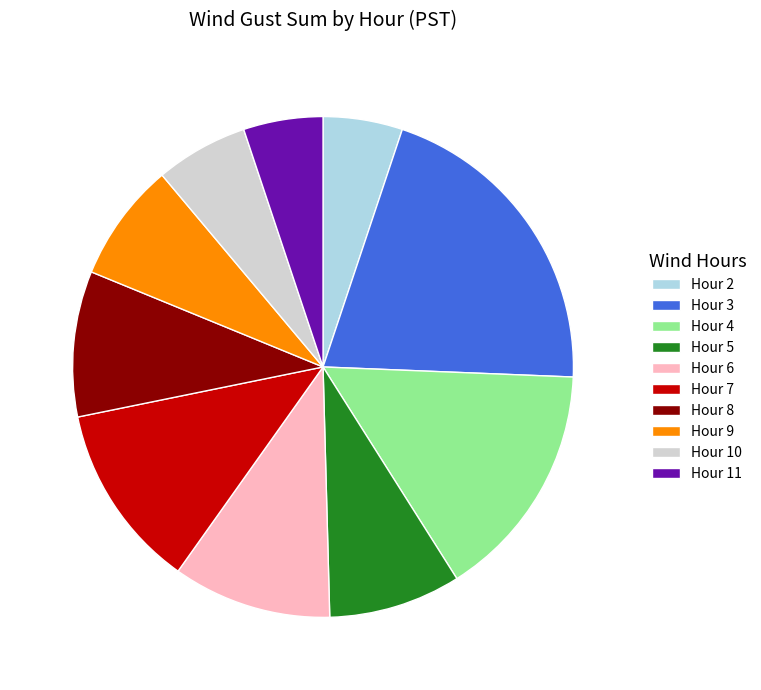

How many slices are in this pie chart?

10